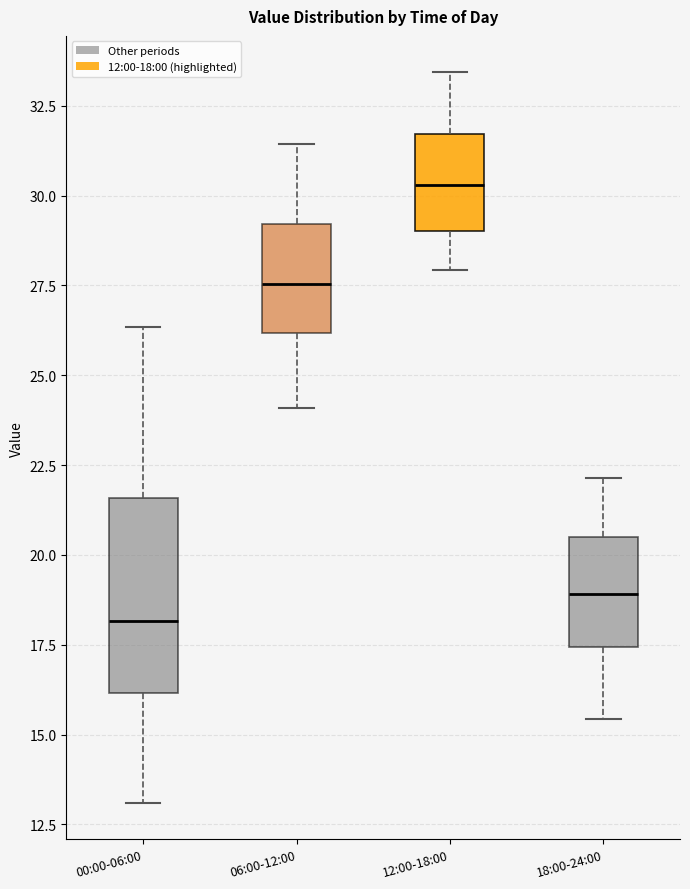

Comparing the boxes themselves (not the whiskers), which one is the tallest?

00:00-06:00